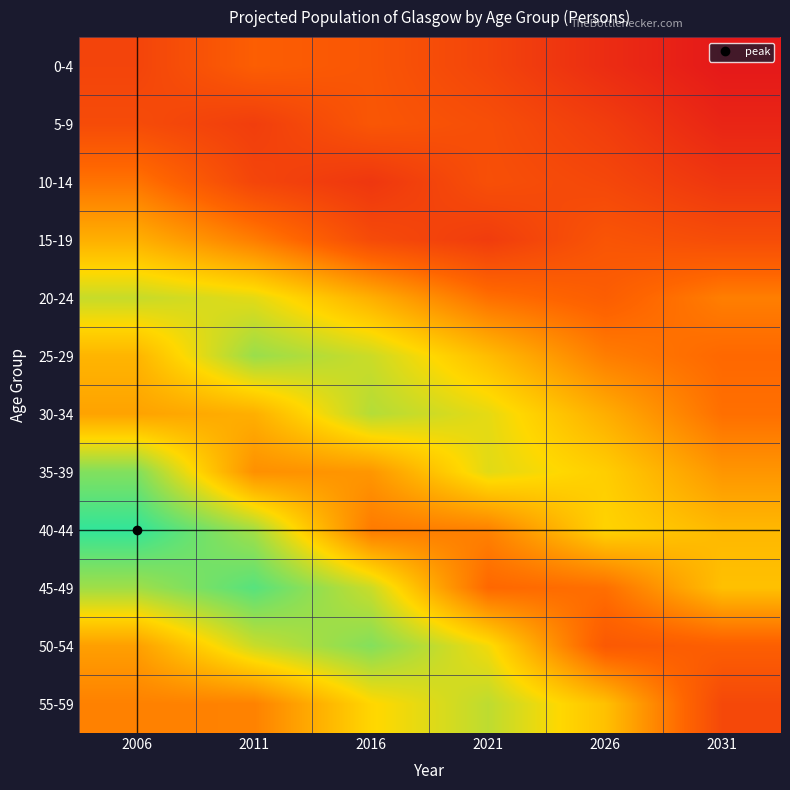

At 2021, list the series in order from largest to smallest.

55-59, 35-39, 30-34, 50-54, 25-29, 40-44, 20-24, 45-49, 10-14, 5-9, 0-4, 15-19